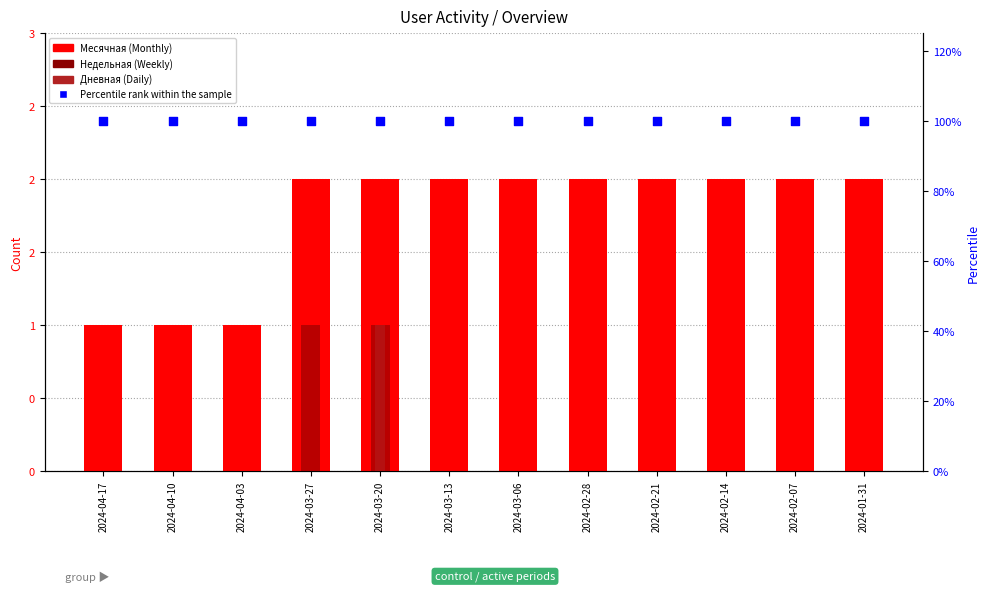

Which series contains the lowest Y value?

Недельная (Weekly)